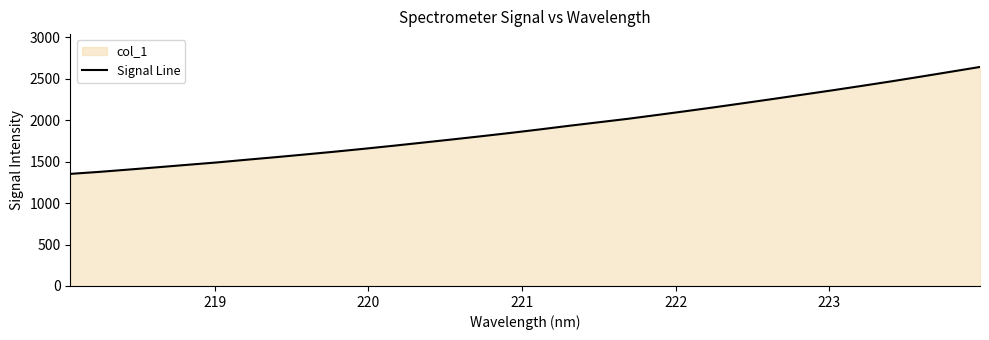

Does the chart have visible grid lines?

No